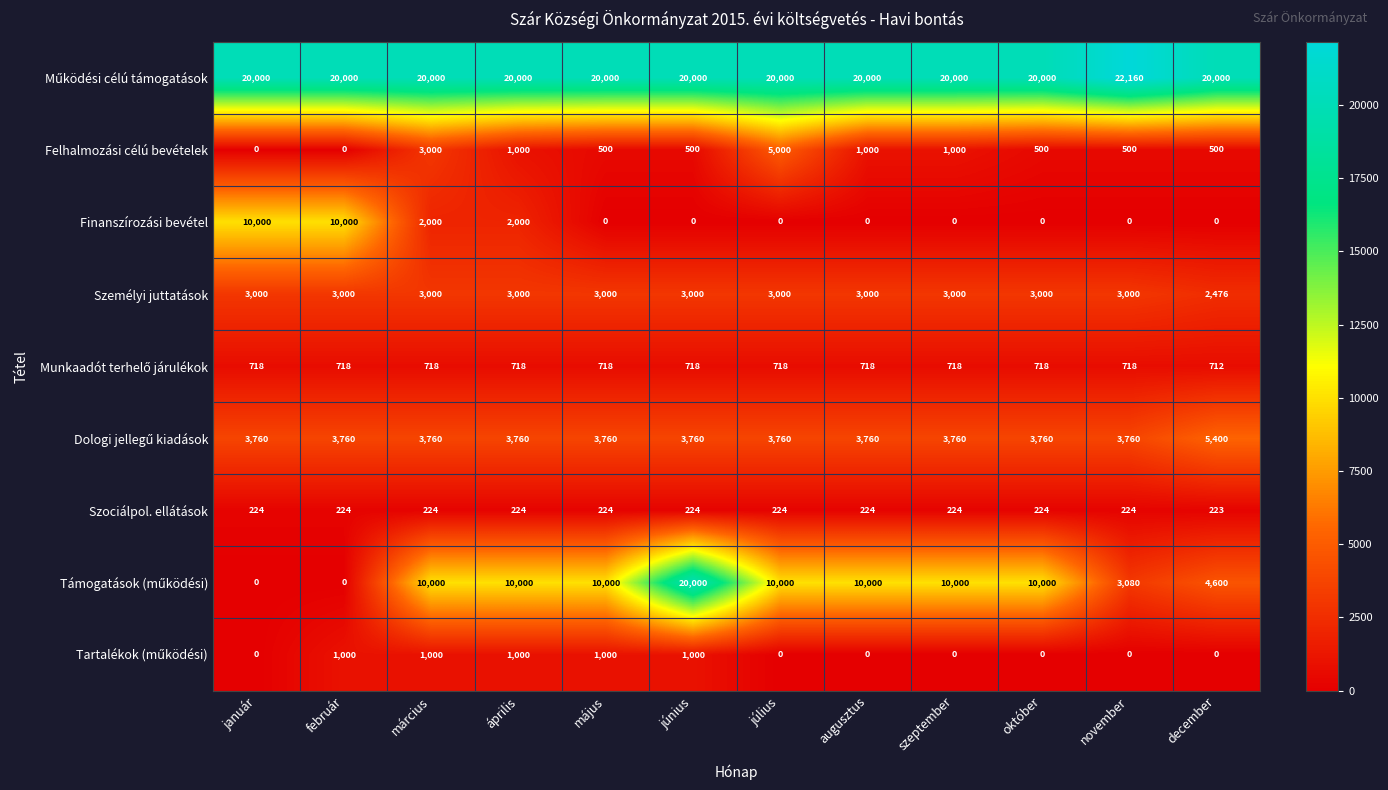

At how many categories does at least one series exceed 17389?

12